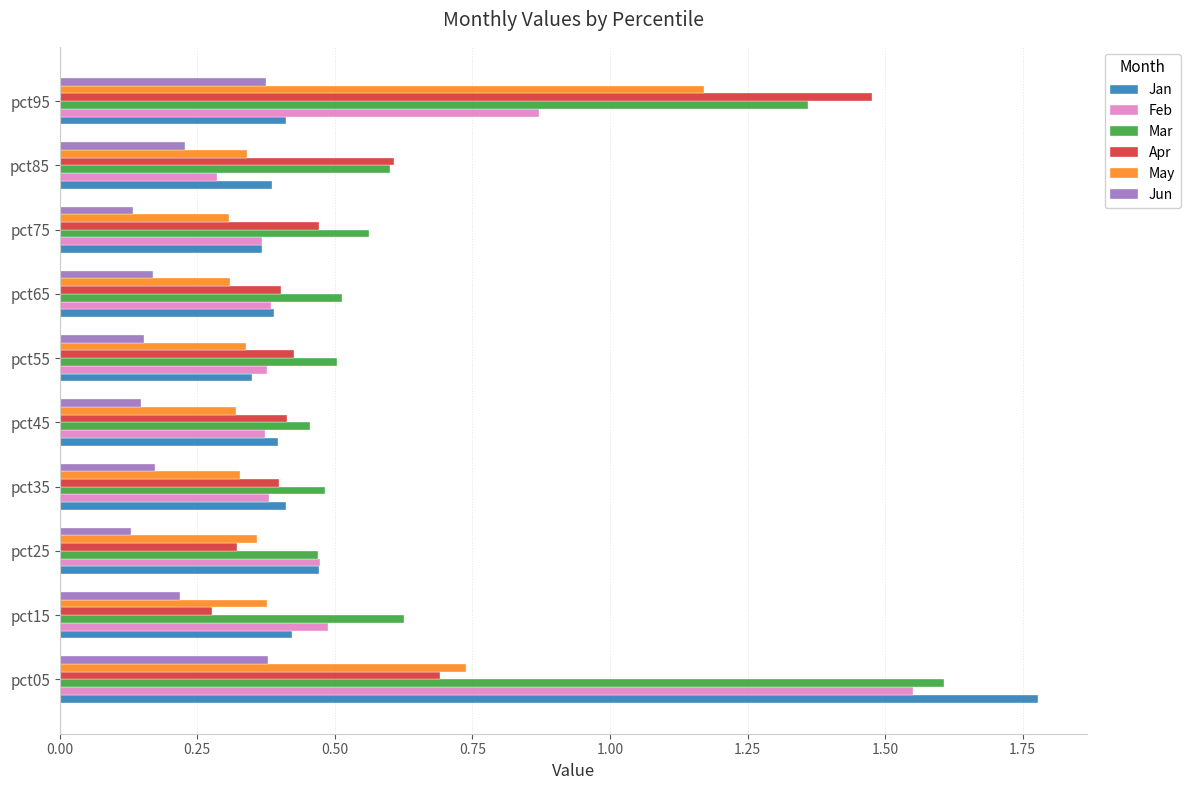

Which series has the widest spread of values?

Jan